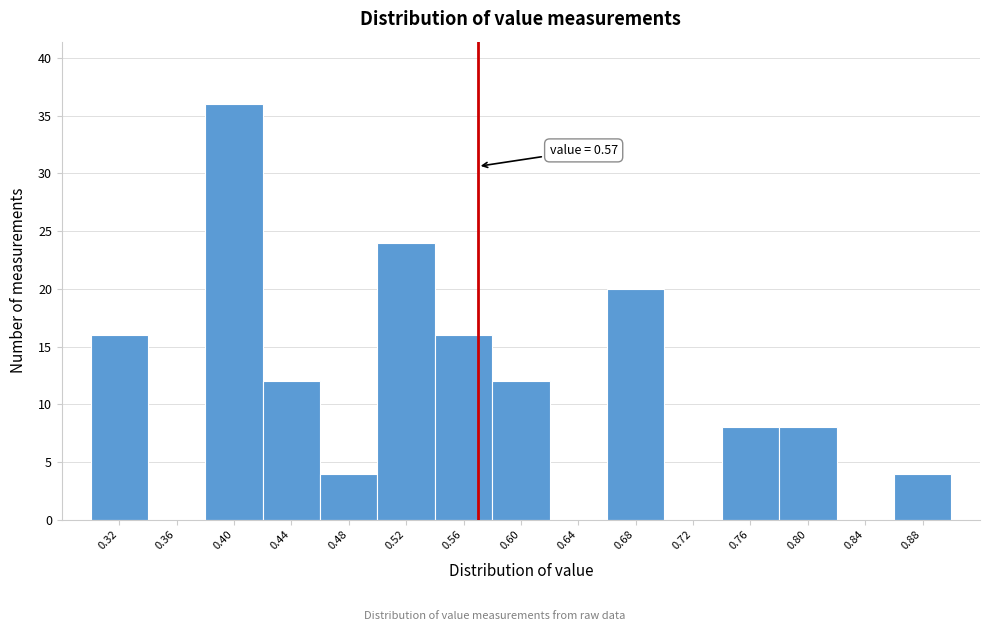

Over which range of the x-axis is the bar tallest?

0.38 to 0.42